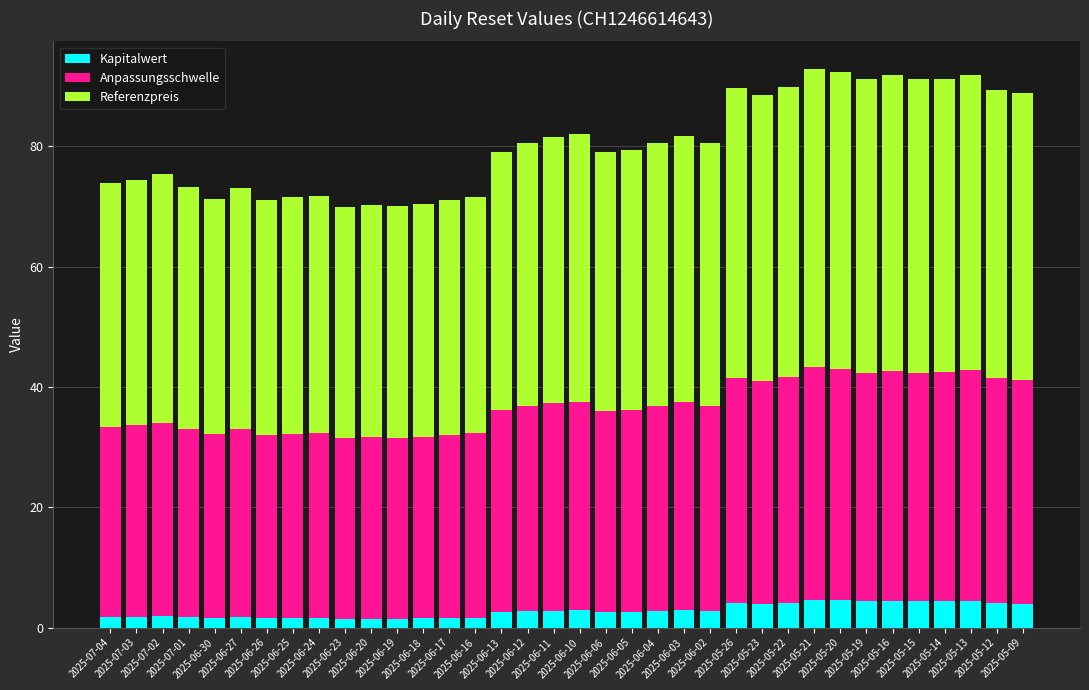

What is the maximum value for Kapitalwert?

4.6